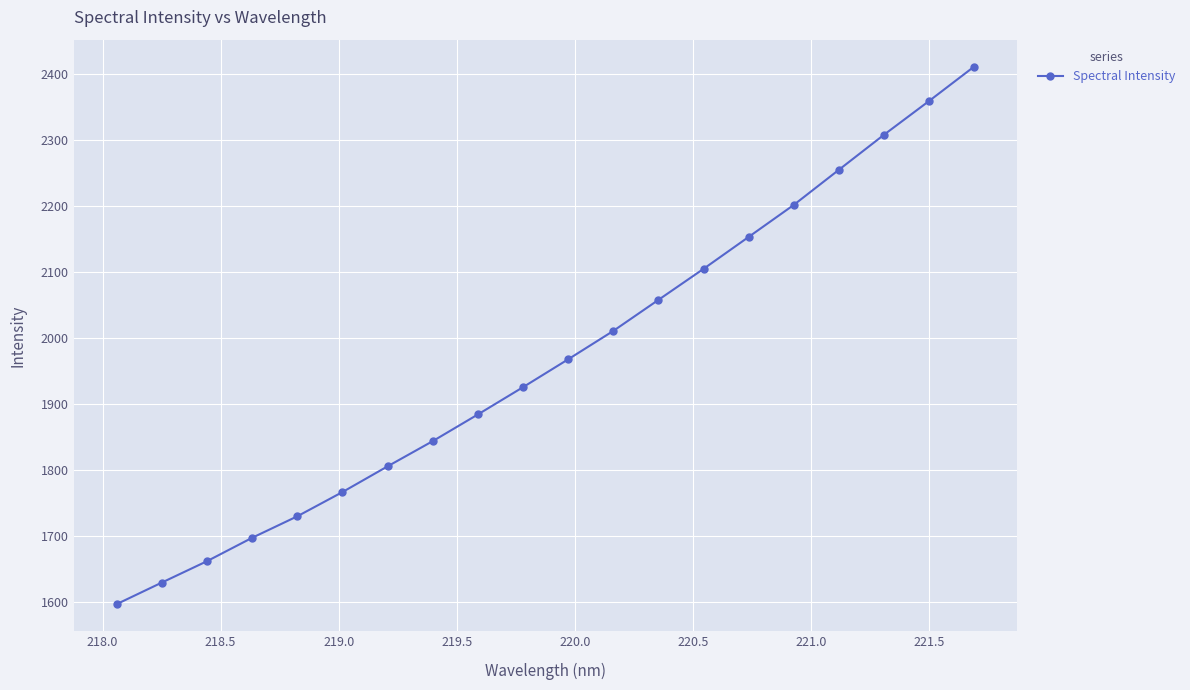

Does the chart have visible grid lines?

Yes